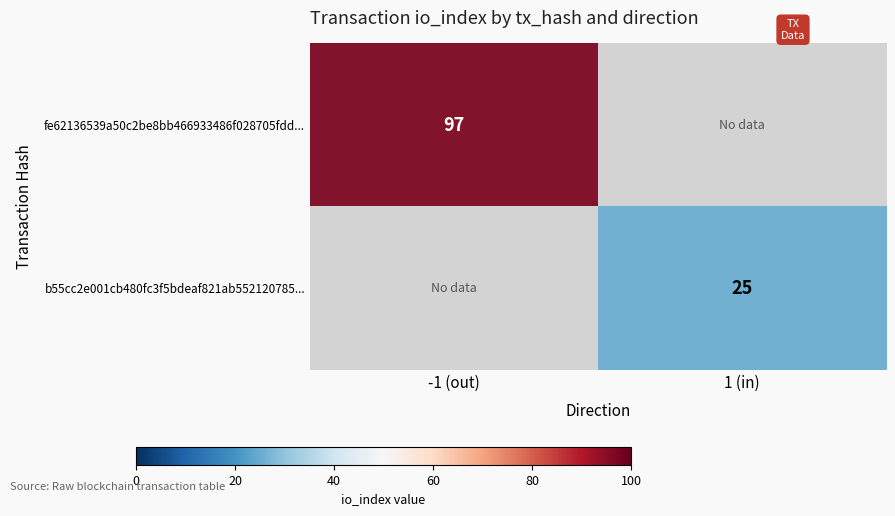

Is the value of b55cc2e001cb480fc3f5bdeaf821ab552120785... at -1 (out) greater than the value of fe62136539a50c2be8bb466933486f028705fdd... at 1 (in)?

No